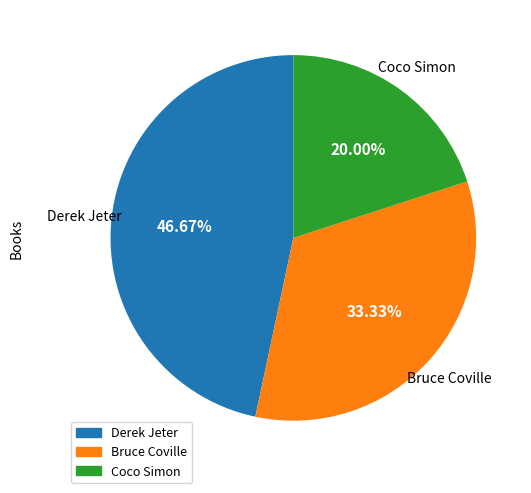

How many segments does this pie chart have?

3